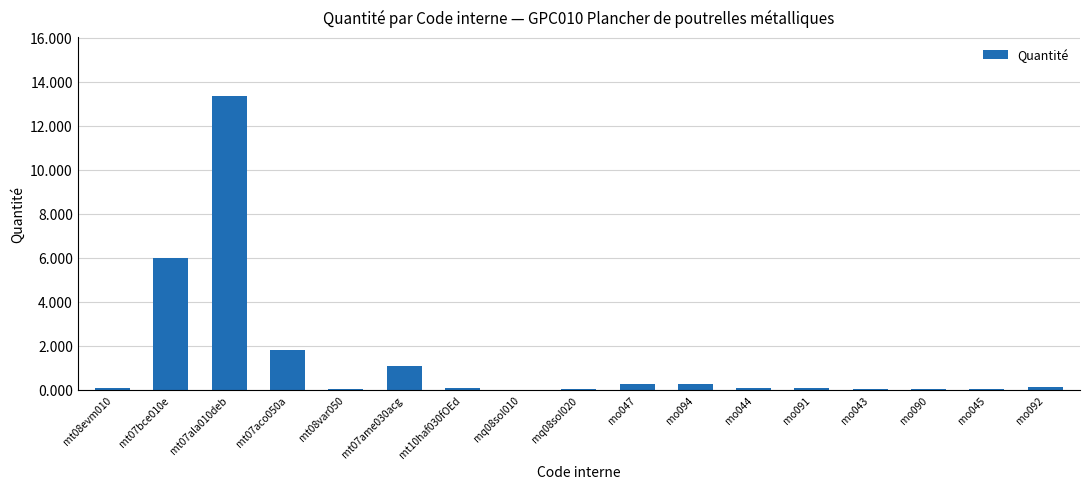

Does the chart contain stacked bars?

No